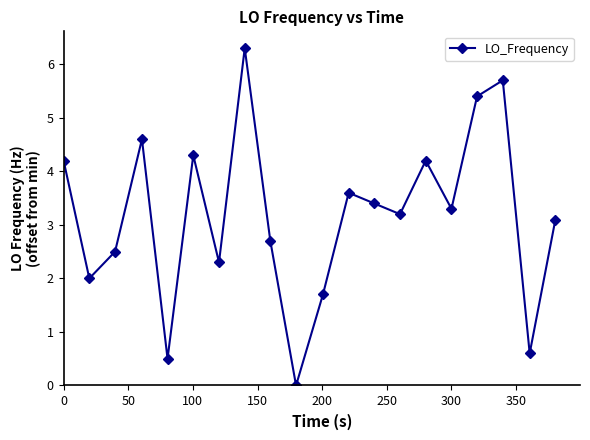

What is the difference between the second highest and second lowest values?

5.2